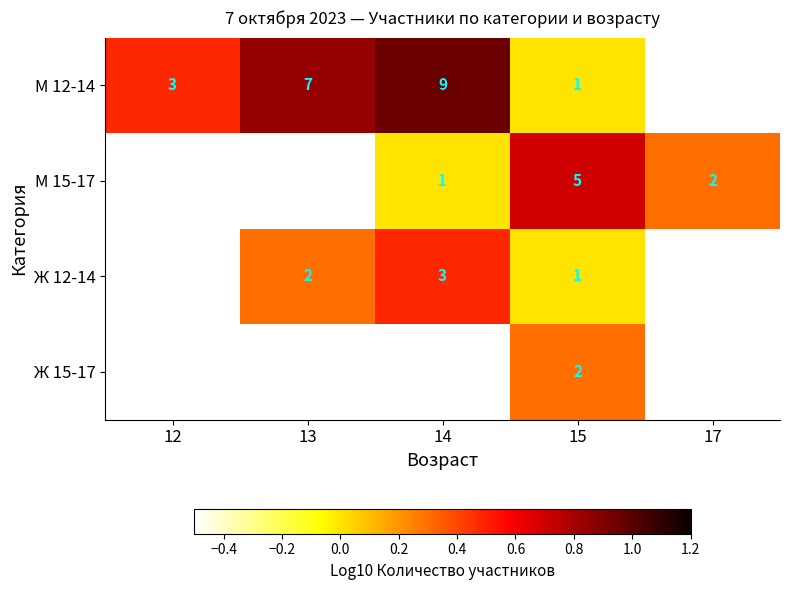

True or false: М 12-14 has a value of 1.4 at 13.

False